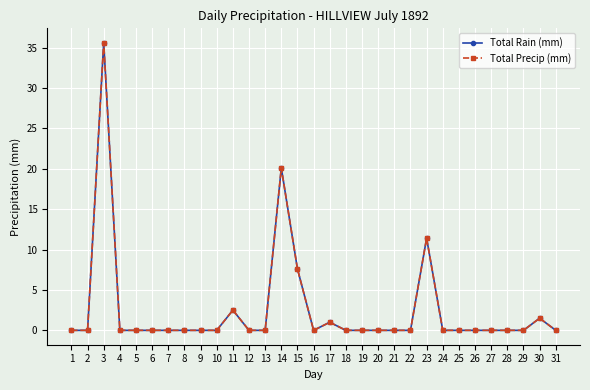

Is this an area chart (filled region under the line)?

No